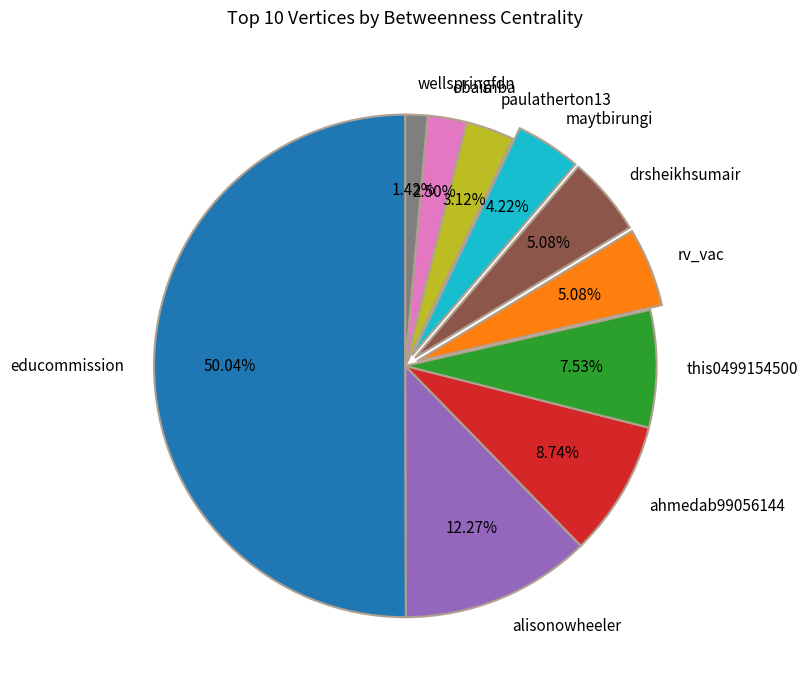

The wellspringfdn slice represents 9% of the pie. True or false?

False